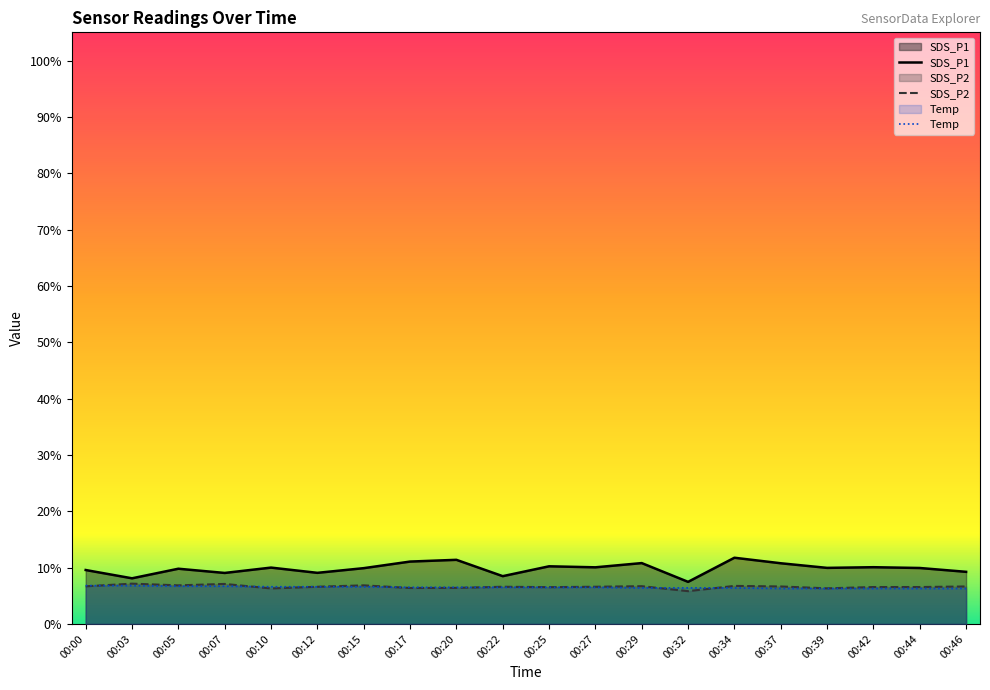

The value of SDS_P1 at 00:39 is 4.7. True or false?

False